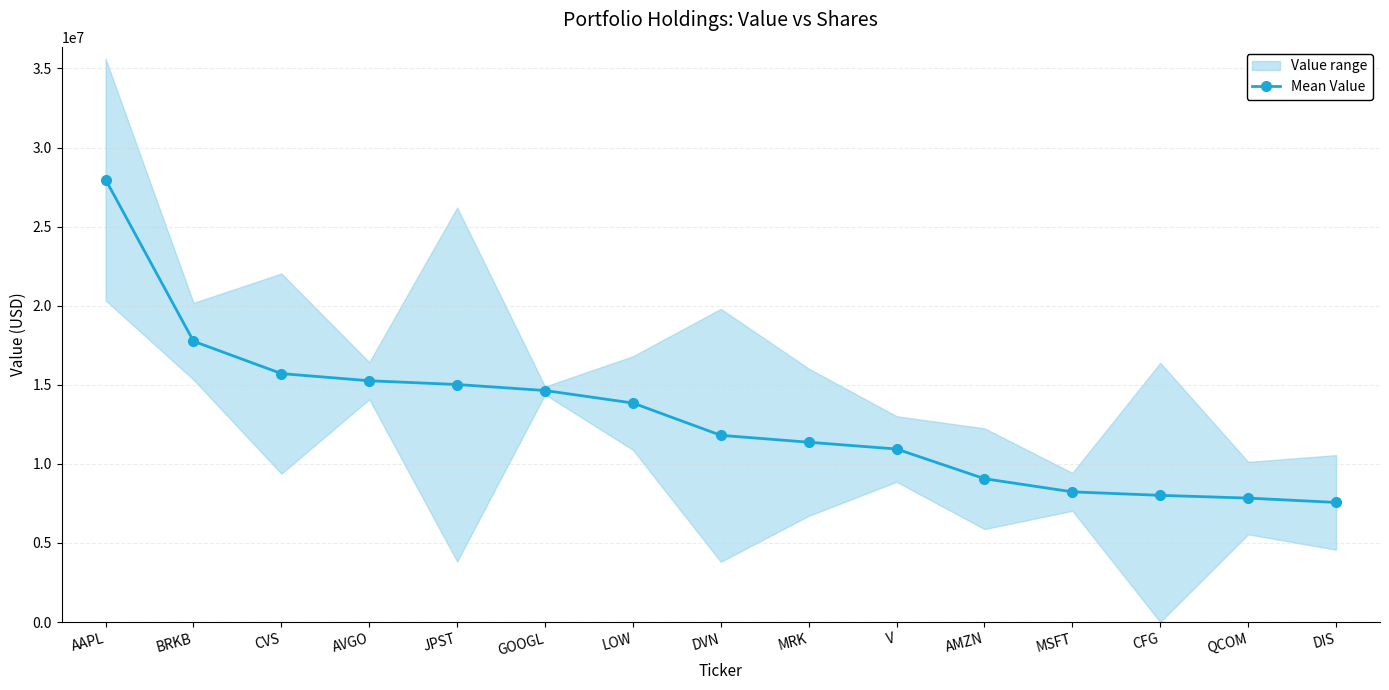

Is it true that the value at AMZN is 9061000?

True